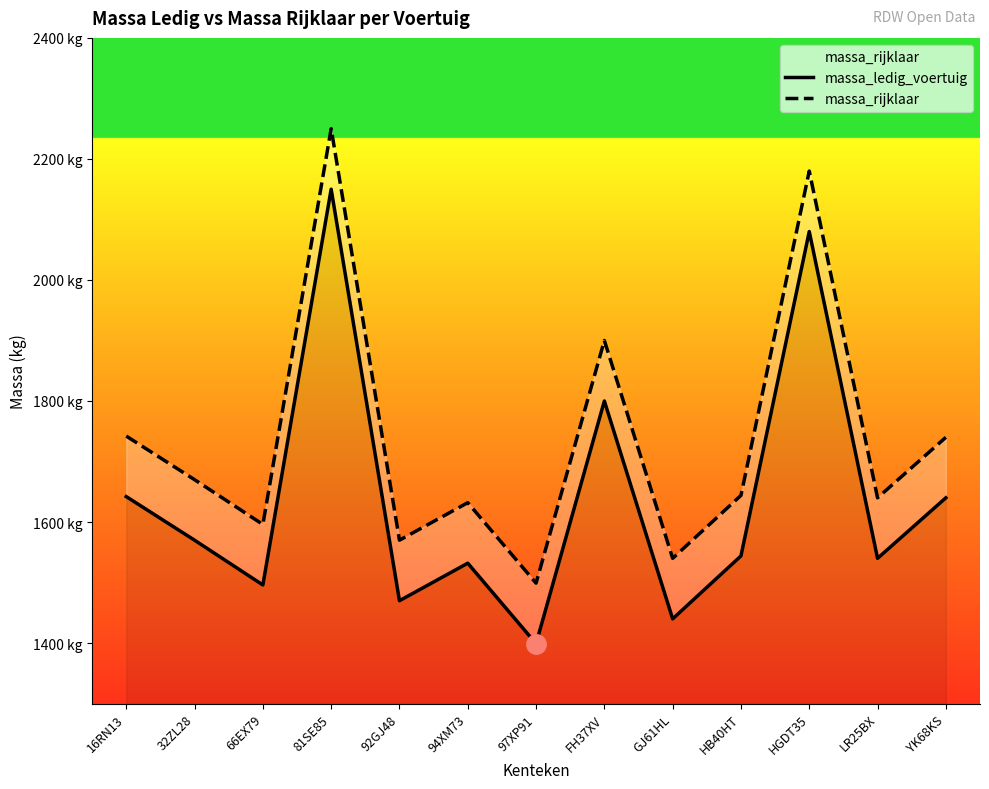

Which series has the largest total across all categories?

massa_rijklaar